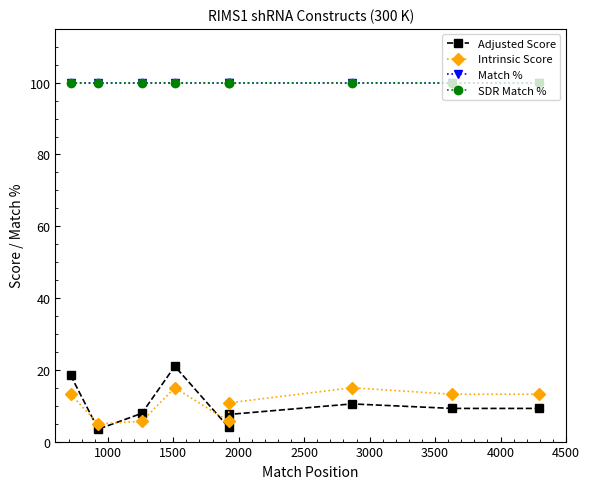

Reading left to right, transcribe all the data shown in this chart.

Adjusted Score: 18.5	3.5	7.9	21.0	3.9	7.6	10.5	9.2	9.2
Intrinsic Score: 13.2	5.0	5.6	15.0	5.6	10.8	15.0	13.2	13.2
Match %: 100.0	100.0	100.0	100.0	100.0	100.0	100.0	100.0	100.0
SDR Match %: 100.0	100.0	100.0	100.0	100.0	100.0	100.0	100.0	100.0